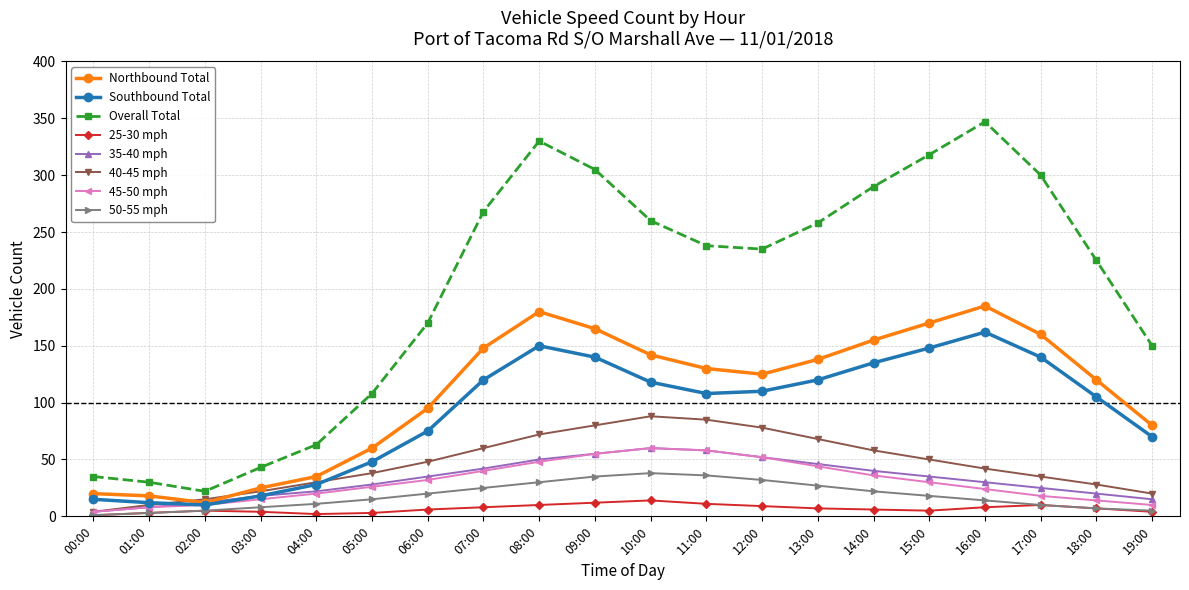

True or false: 40-45 mph has more than 0 interior local peaks.

True